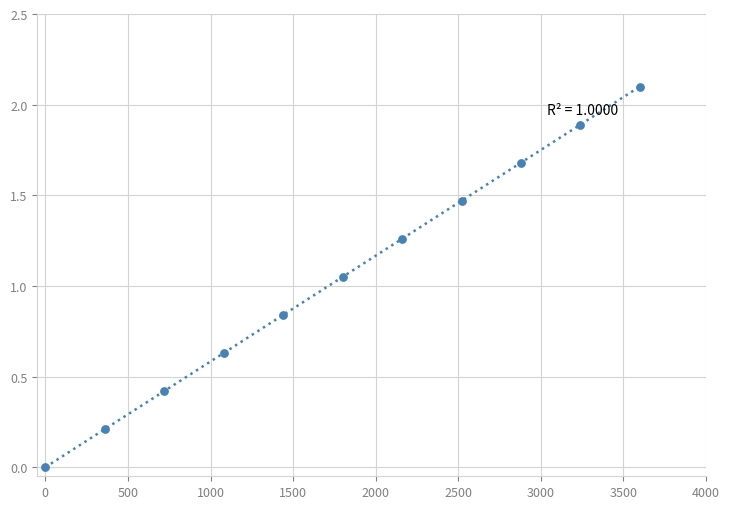

What is the range of Y values (max minus min)?

2.1